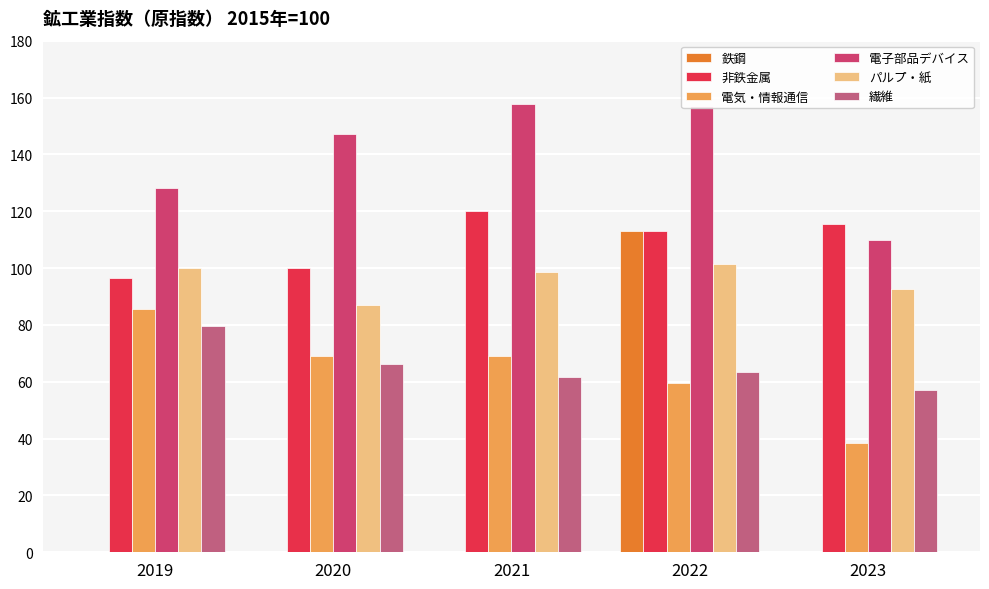

Are the bars horizontal?

No